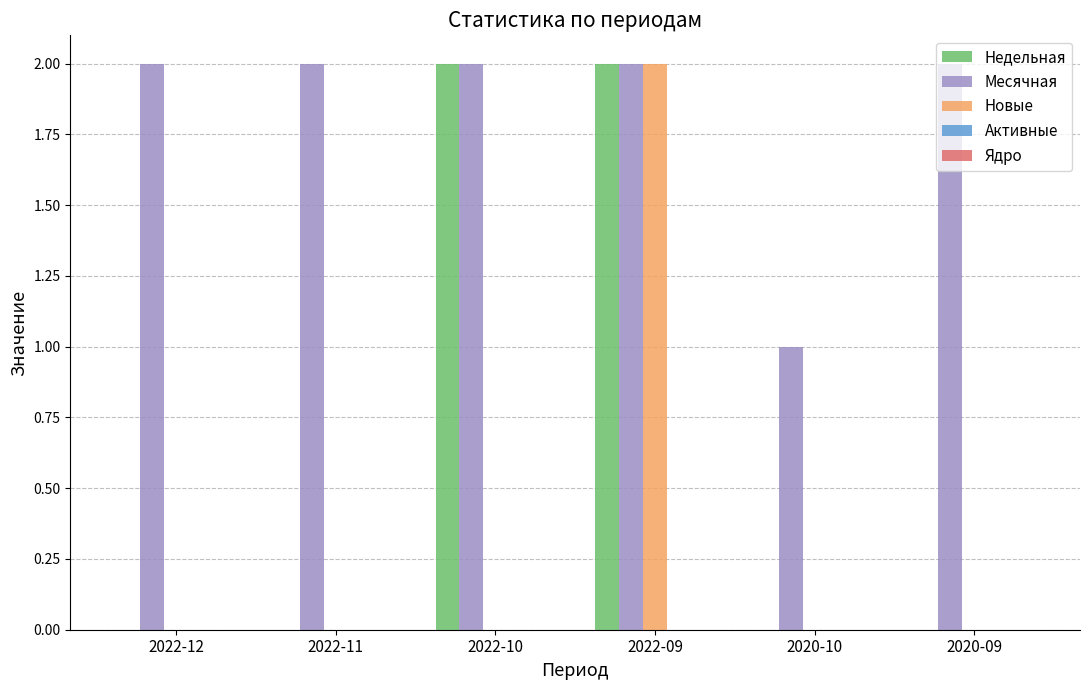

Which series has the largest total across all categories?

Месячная